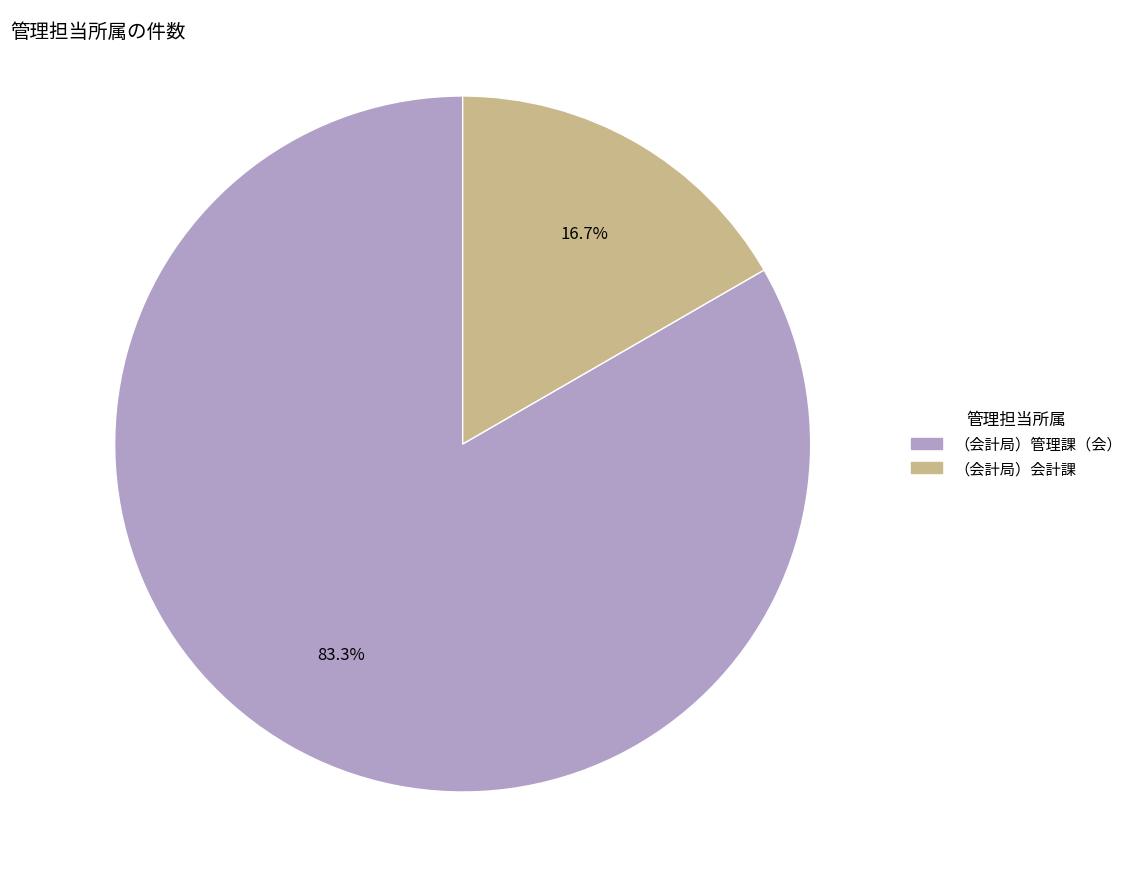

What percentage is NOT represented by （会計局）管理課（会）?

16.7%